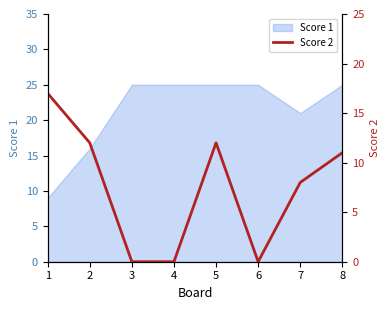

List the labels in order of value, largest first.

1, 2, 5, 8, 7, 3, 4, 6